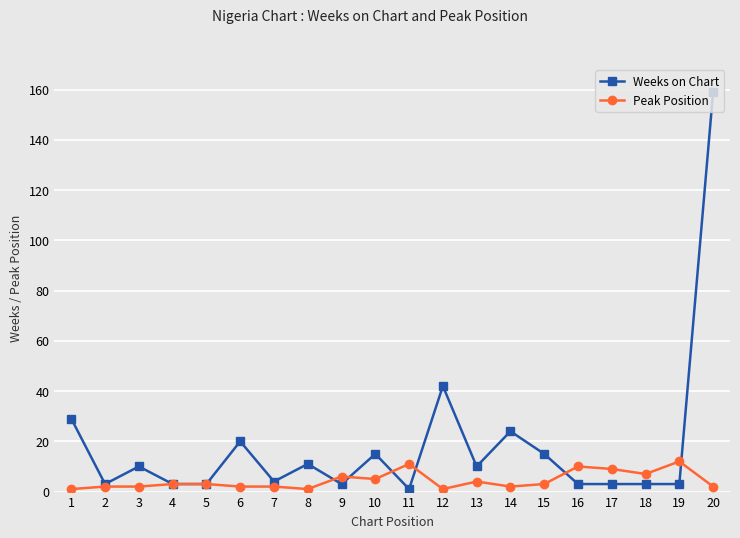

At 1, list the series in order from smallest to largest.

Peak Position, Weeks on Chart